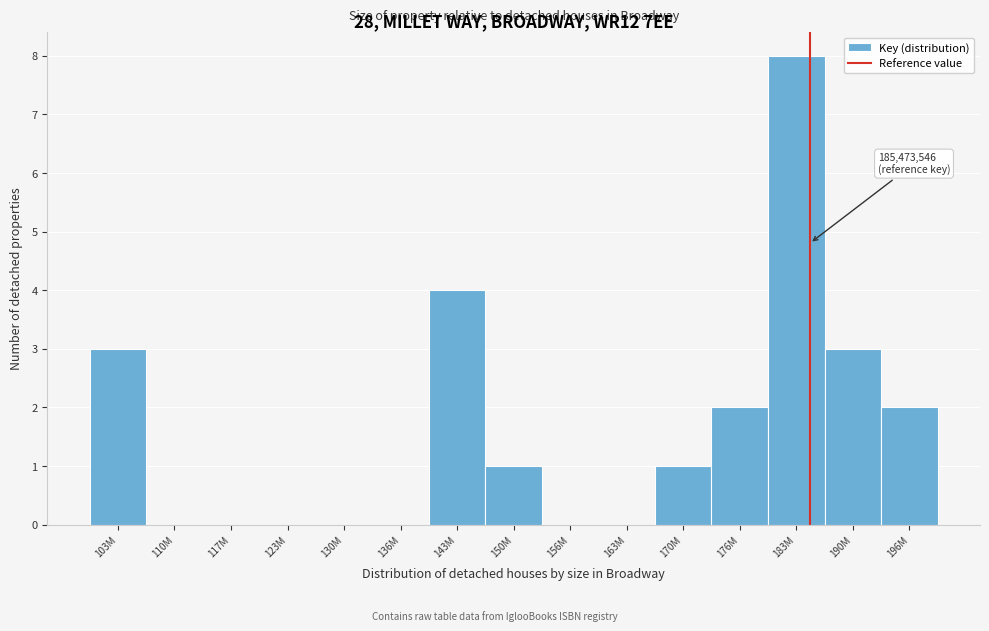

Reading left to right, extract all data points from this chart.

103M=3	110M=0	117M=0	123M=0	130M=0	136M=0	143M=4	150M=1	156M=0	163M=0	170M=1	176M=2	183M=8	190M=3	196M=2